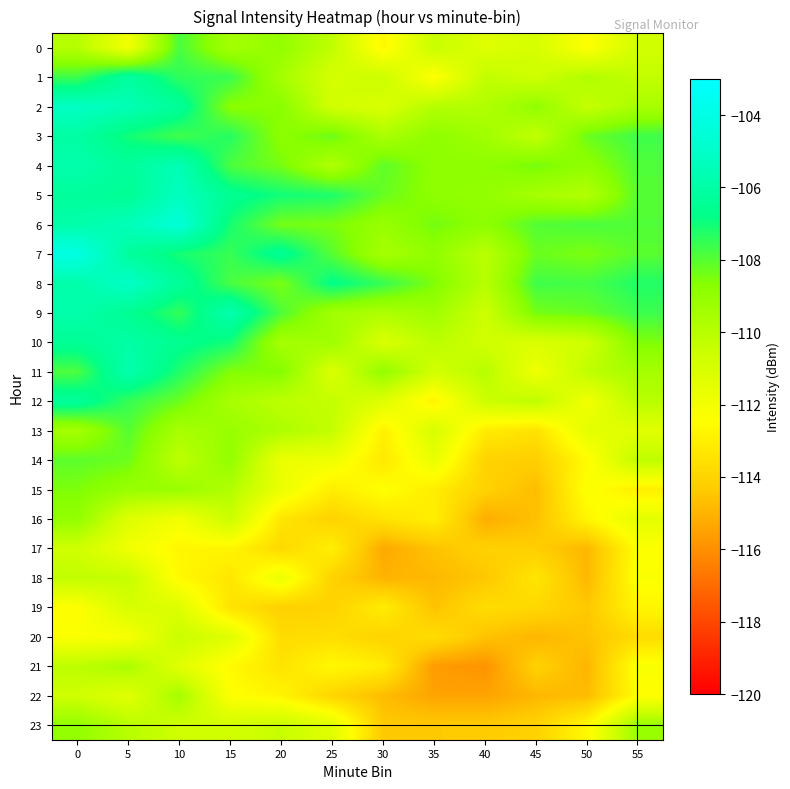

At how many categories does at least one series exceed -108?

10